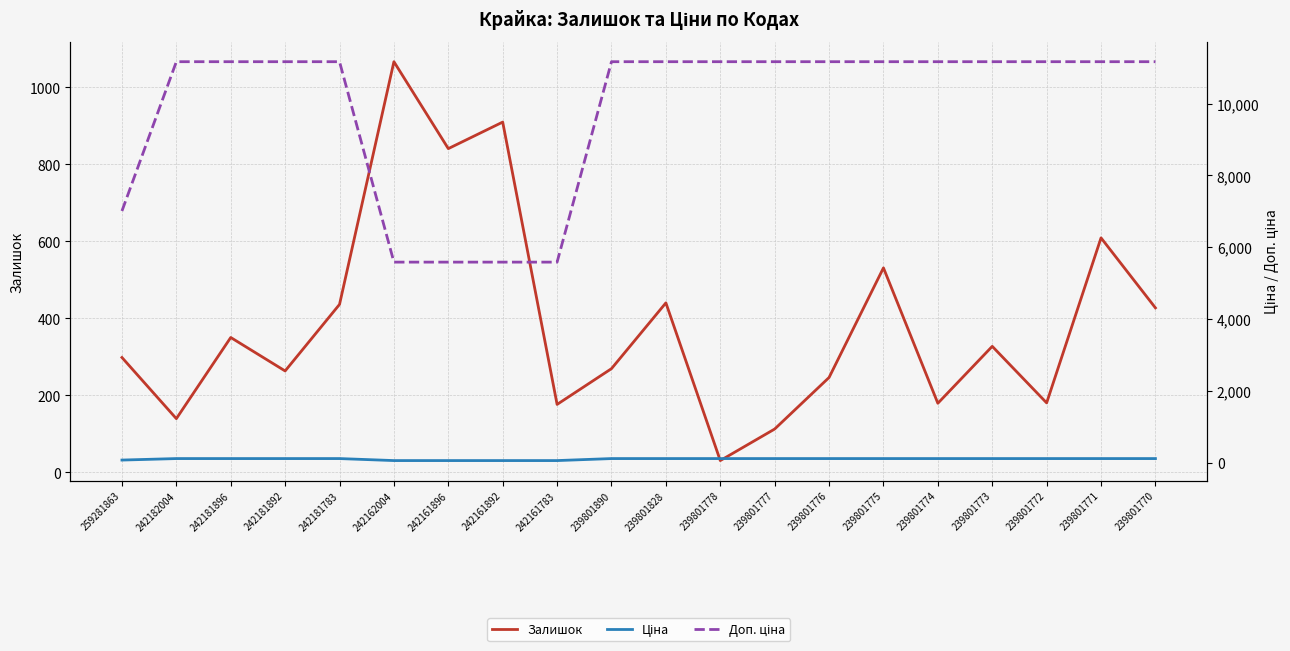

How many distinct data groups are displayed?

3